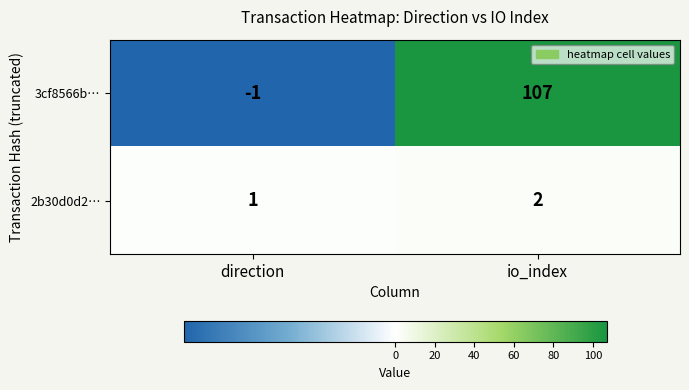

At io_index, list the series in order from largest to smallest.

3cf8566b…, 2b30d0d2…